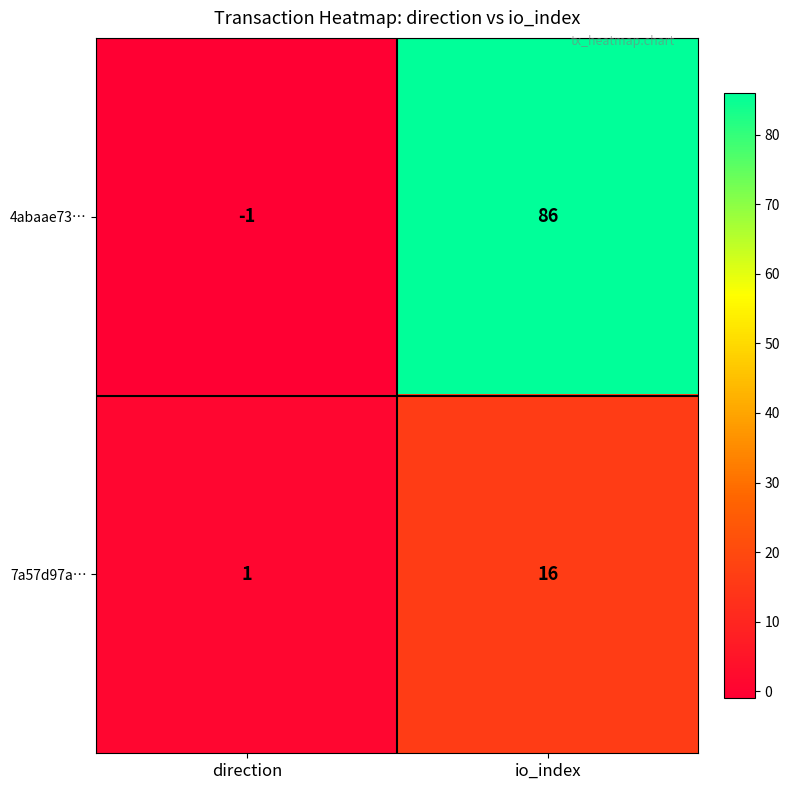

Which label corresponds to the largest value in the chart?

io_index